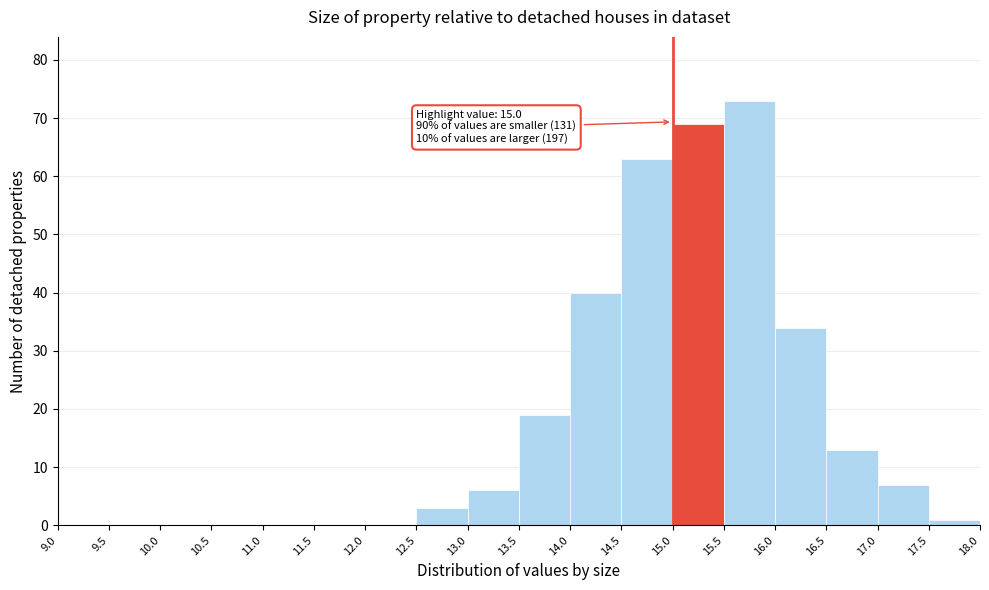

Which range on the x-axis has the tallest bar?

15.5 to 16.0